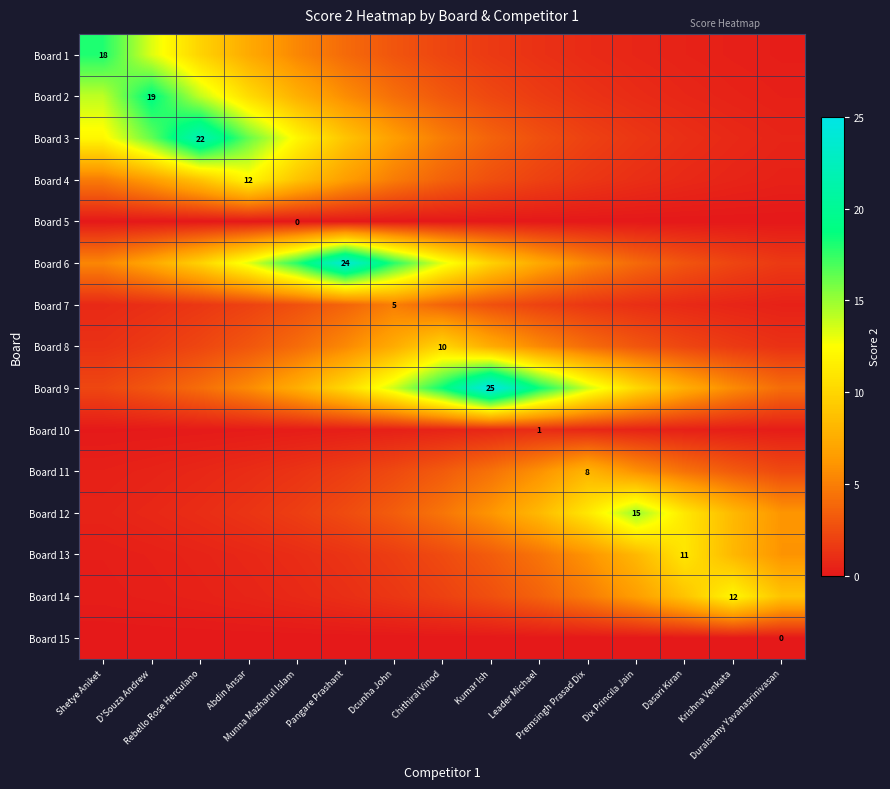

Rank the series at Premsingh Prasad Dix from highest to lowest value.

Board 9, Board 12, Board 11, Board 13, Board 6, Board 14, Board 8, Board 3, Board 7, Board 4, Board 2, Board 1, Board 10, Board 5, Board 15